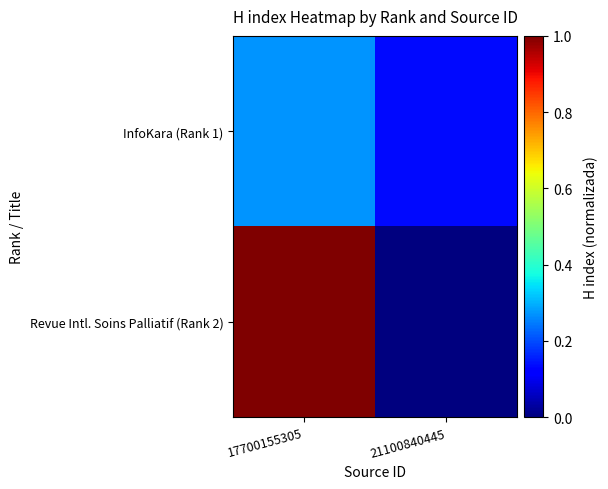

Rank the series by their average value, from highest to lowest.

Revue Intl. Soins Palliatif (Rank 2), InfoKara (Rank 1)